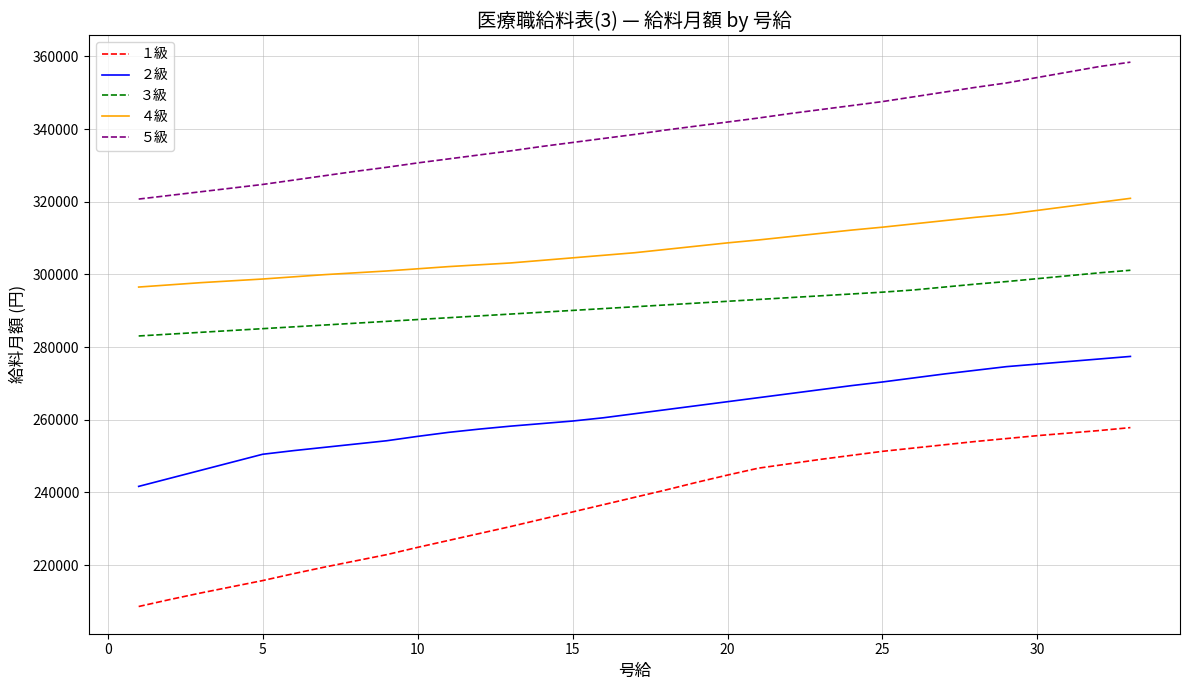

List the series in order of their peak value, highest first.

５級, ４級, ３級, ２級, １級